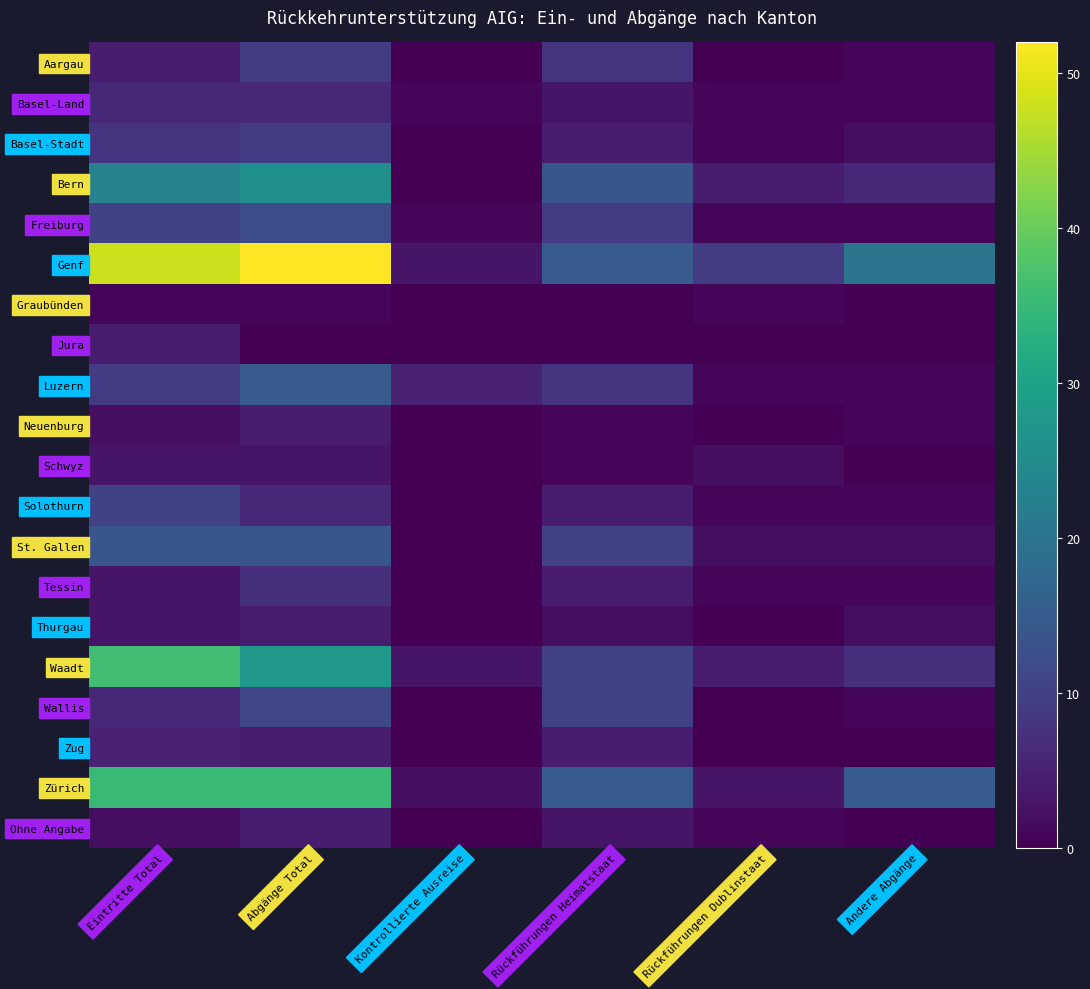

Which series has the largest total across all categories?

Genf